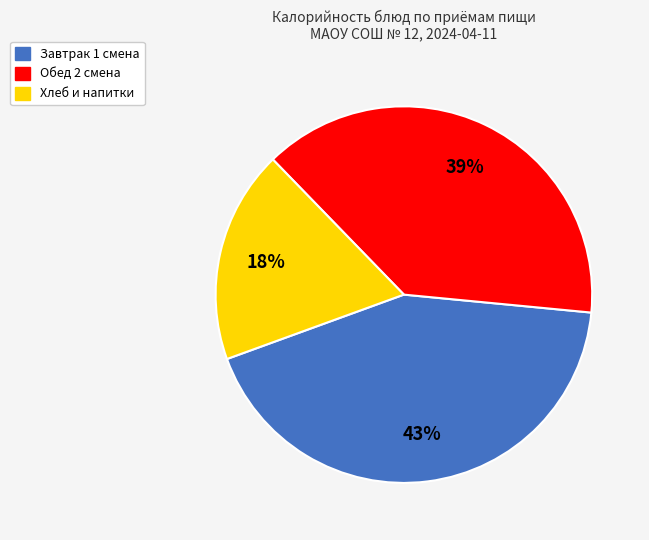

Which has a higher value, Завтрак 1 смена or Обед 2 смена?

Завтрак 1 смена